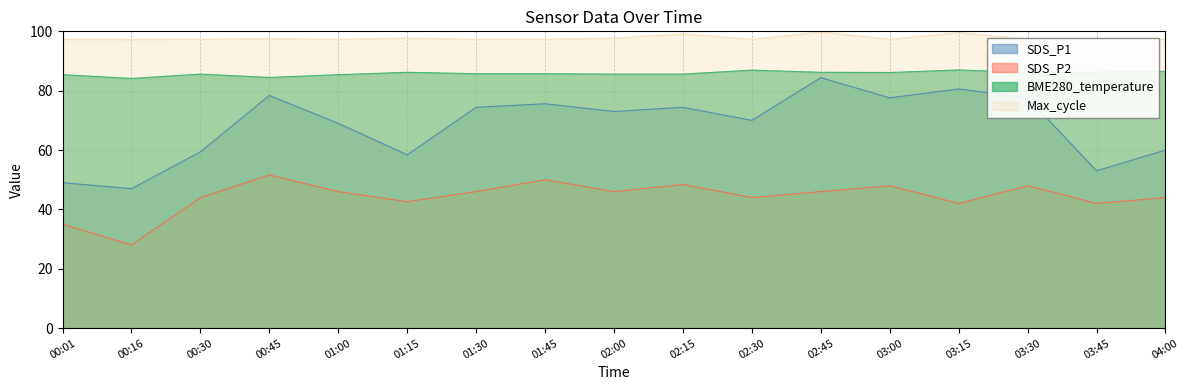

What is the value of the Max_cycle point at the 2nd from the left?

97.2